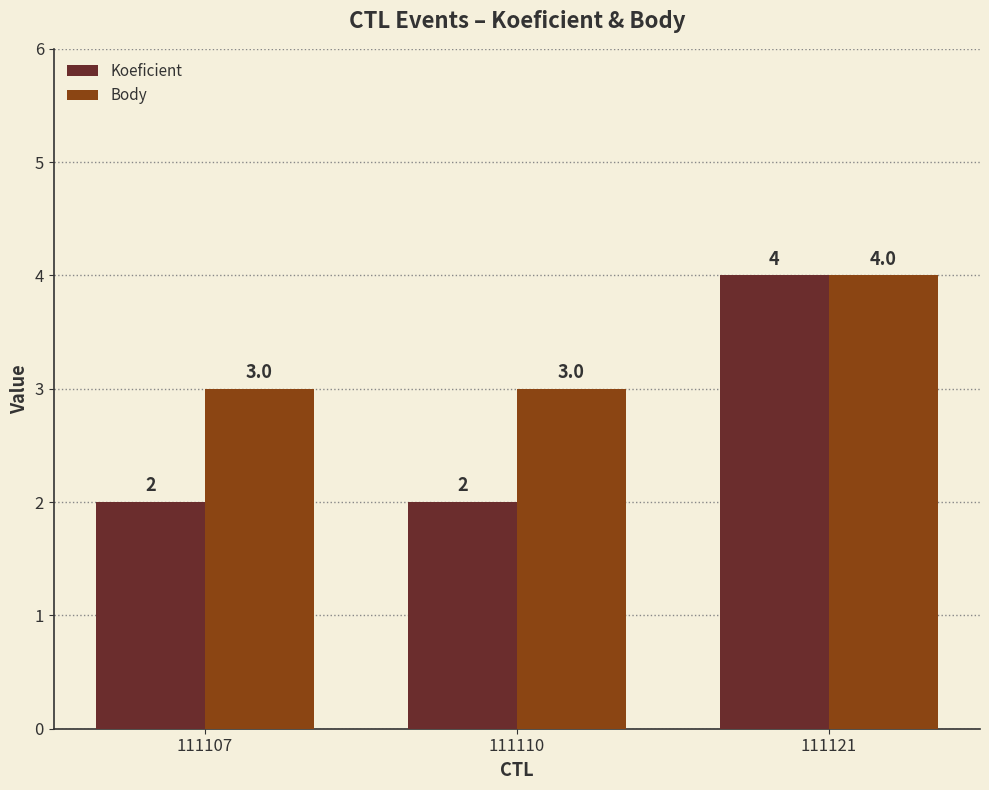

The value of Koeficient at 111107 is 2. True or false?

True